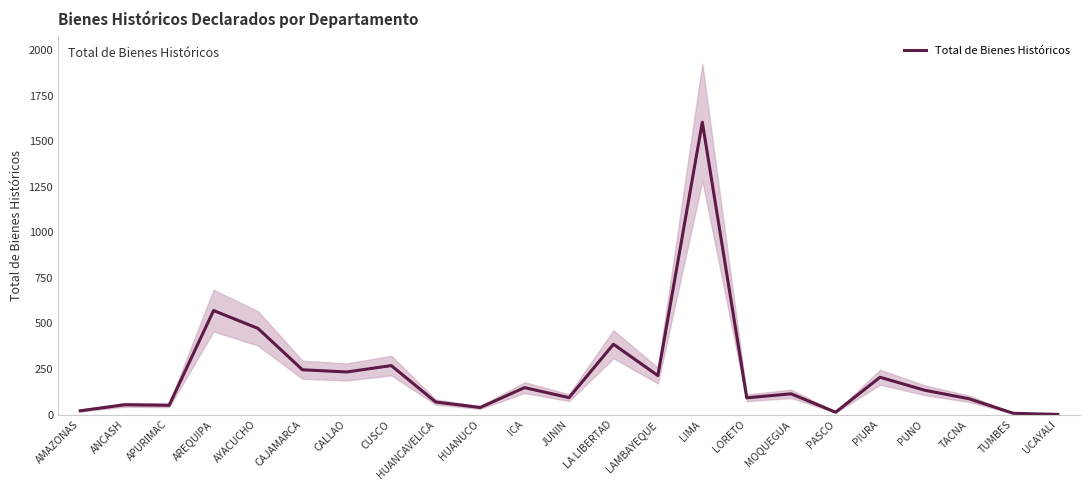

The chart shows a value of 39 at HUANUCO. True or false?

True